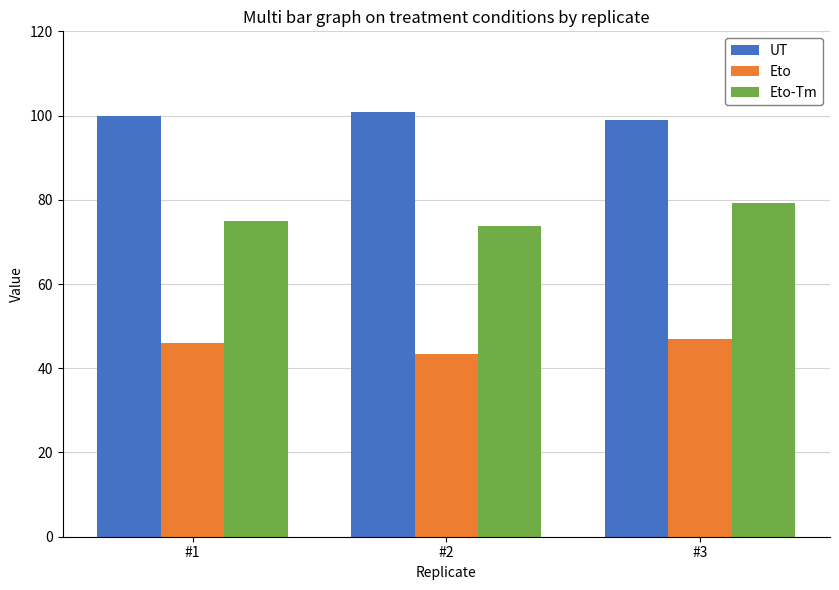

Read the UT value at #1.

99.9